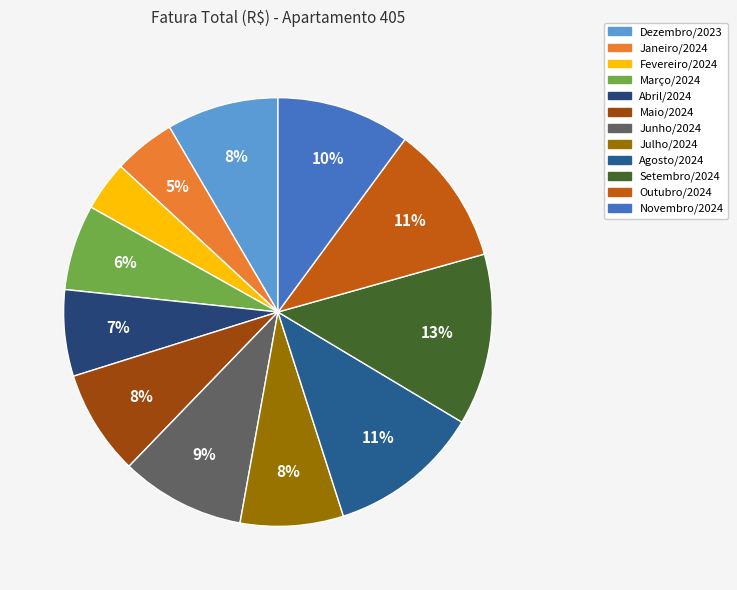

What percentage is the Janeiro/2024 slice, to the nearest percent?

5%